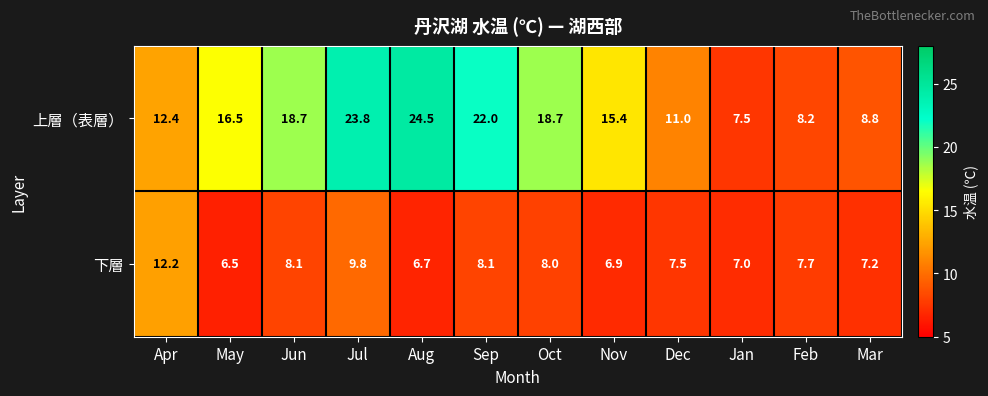

Which label corresponds to the largest value in the chart?

Aug